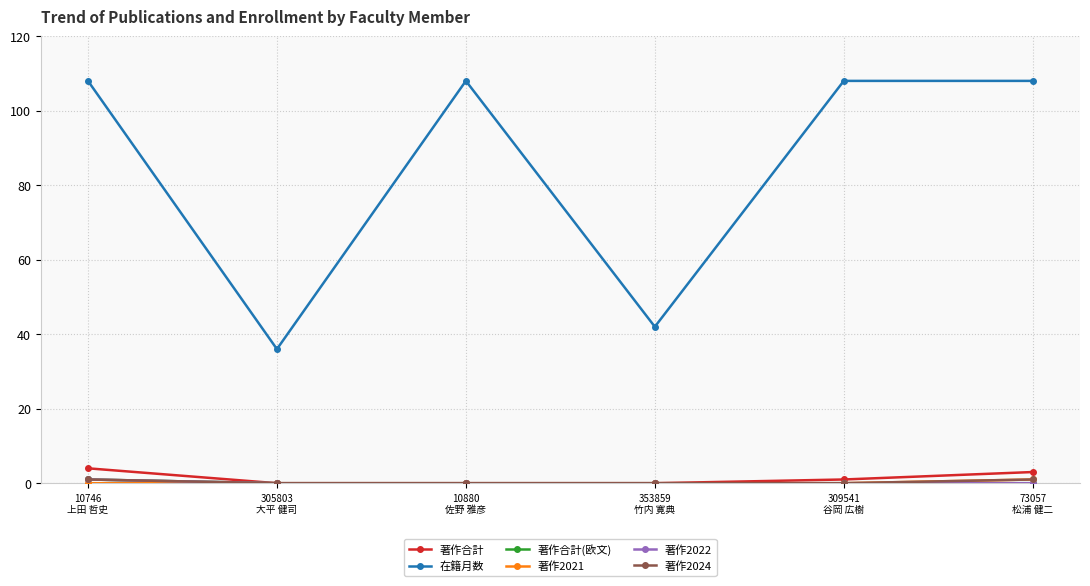

Does the chart have visible grid lines?

Yes